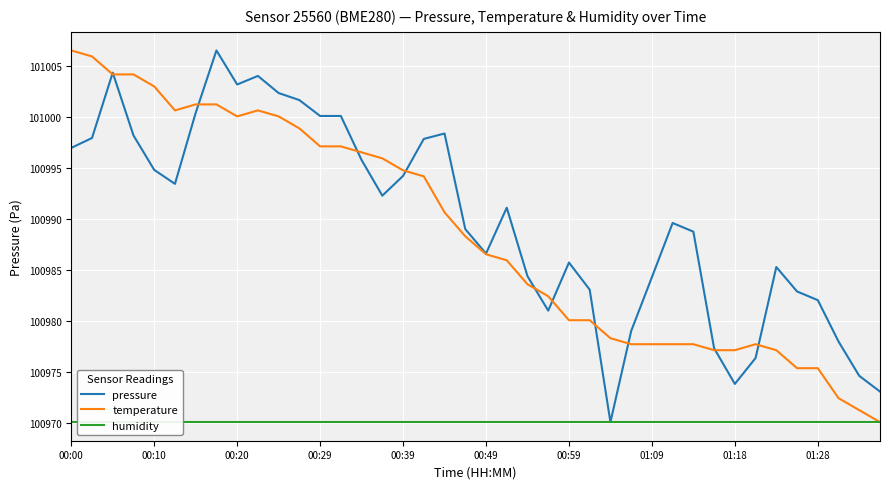

What is the maximum value for temperature?

101006.6